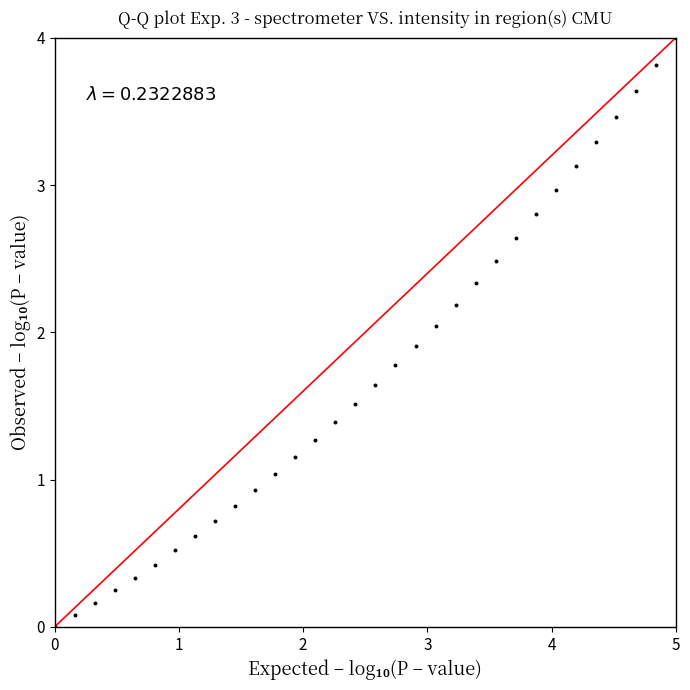

What is the range of X values (max minus min)?

5.0